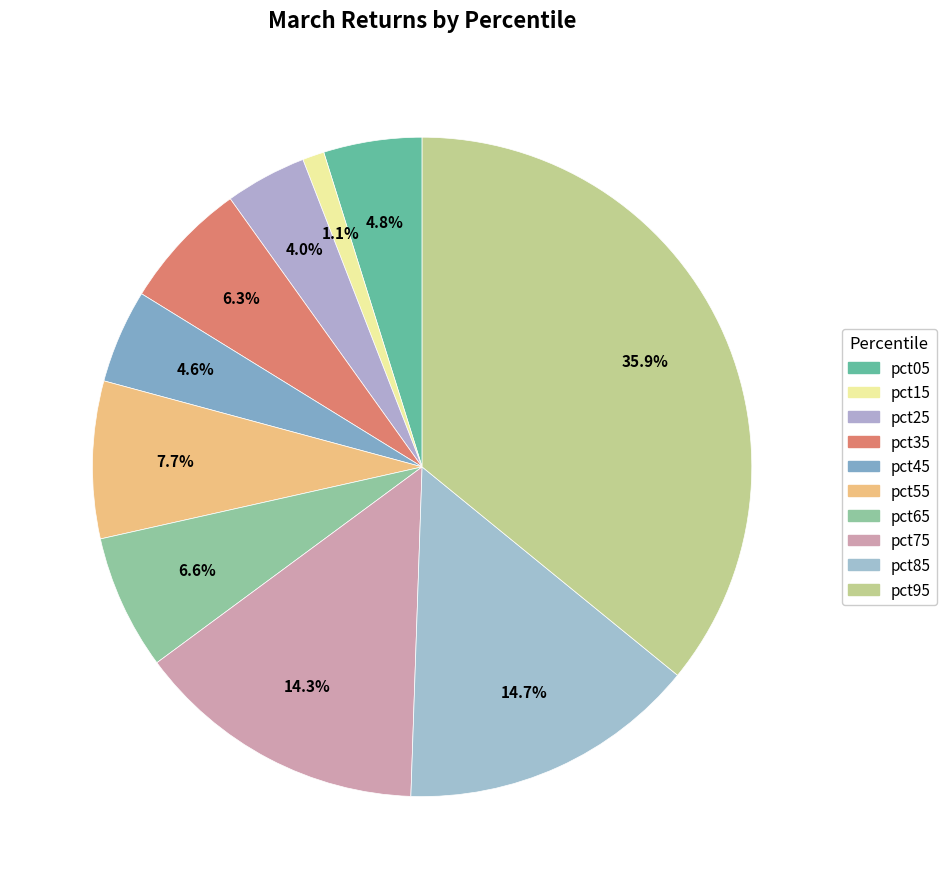

How many segments does this pie chart have?

10